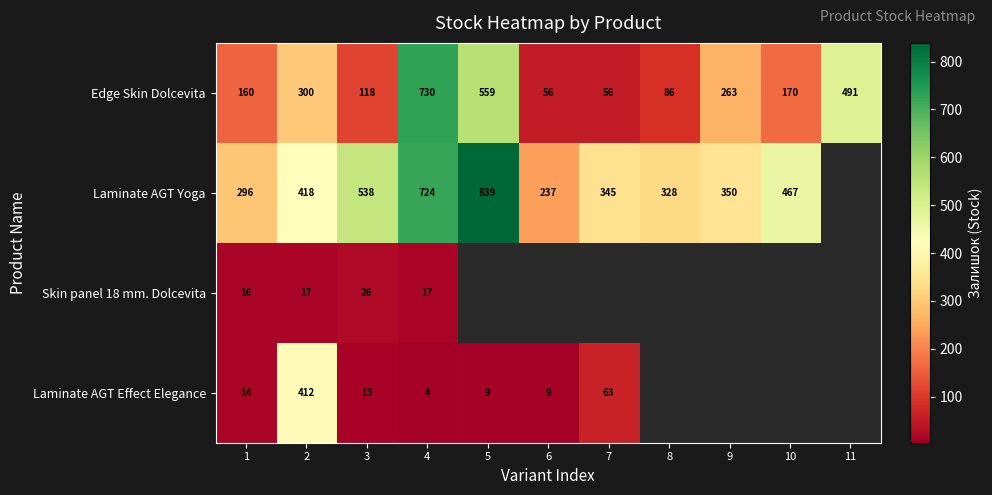

Which has a higher value, 7 or 6?

7